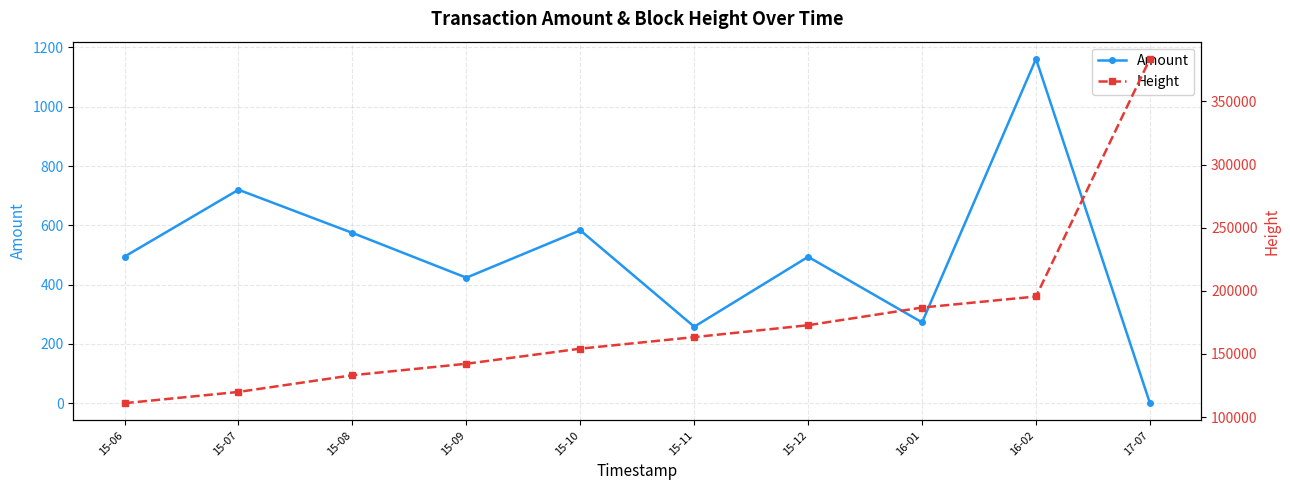

What is the label of the 5th point from the left?

15-10